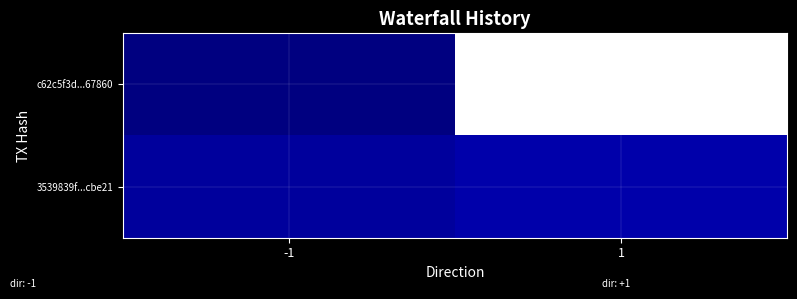

Reading left to right, list all the values displayed in this chart.

c62c5f3d...67860: -1=-1	1=34
3539839f...cbe21: -1=1	1=2